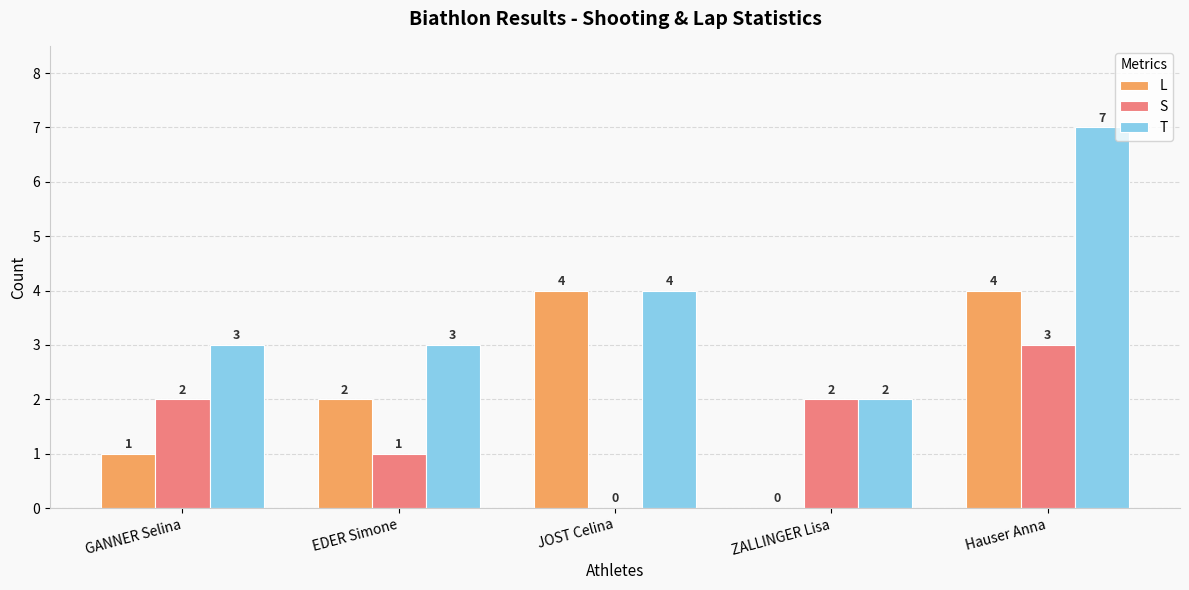

Does the chart contain stacked bars?

No